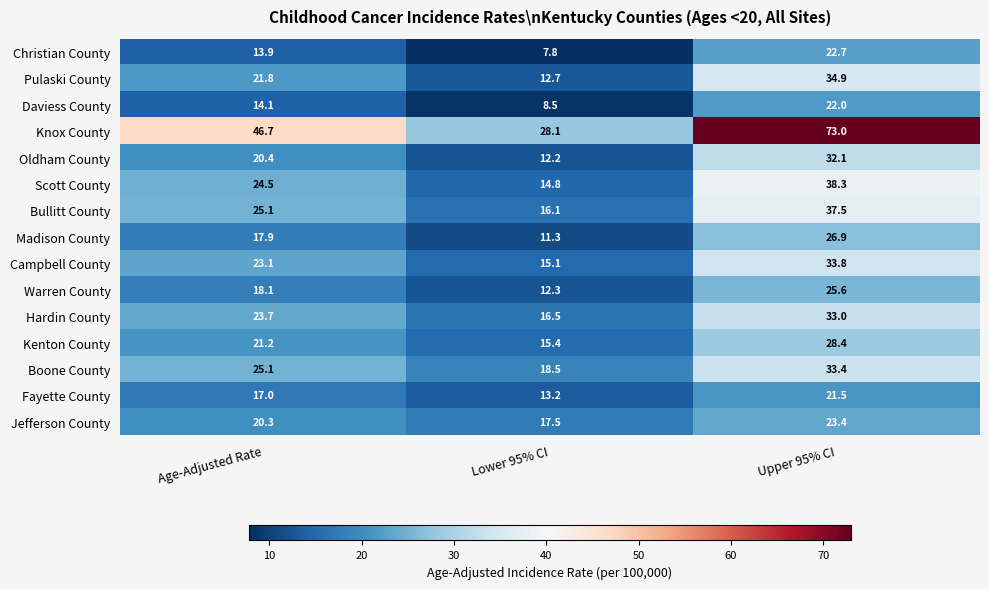

How many categories are shown in the chart?

3